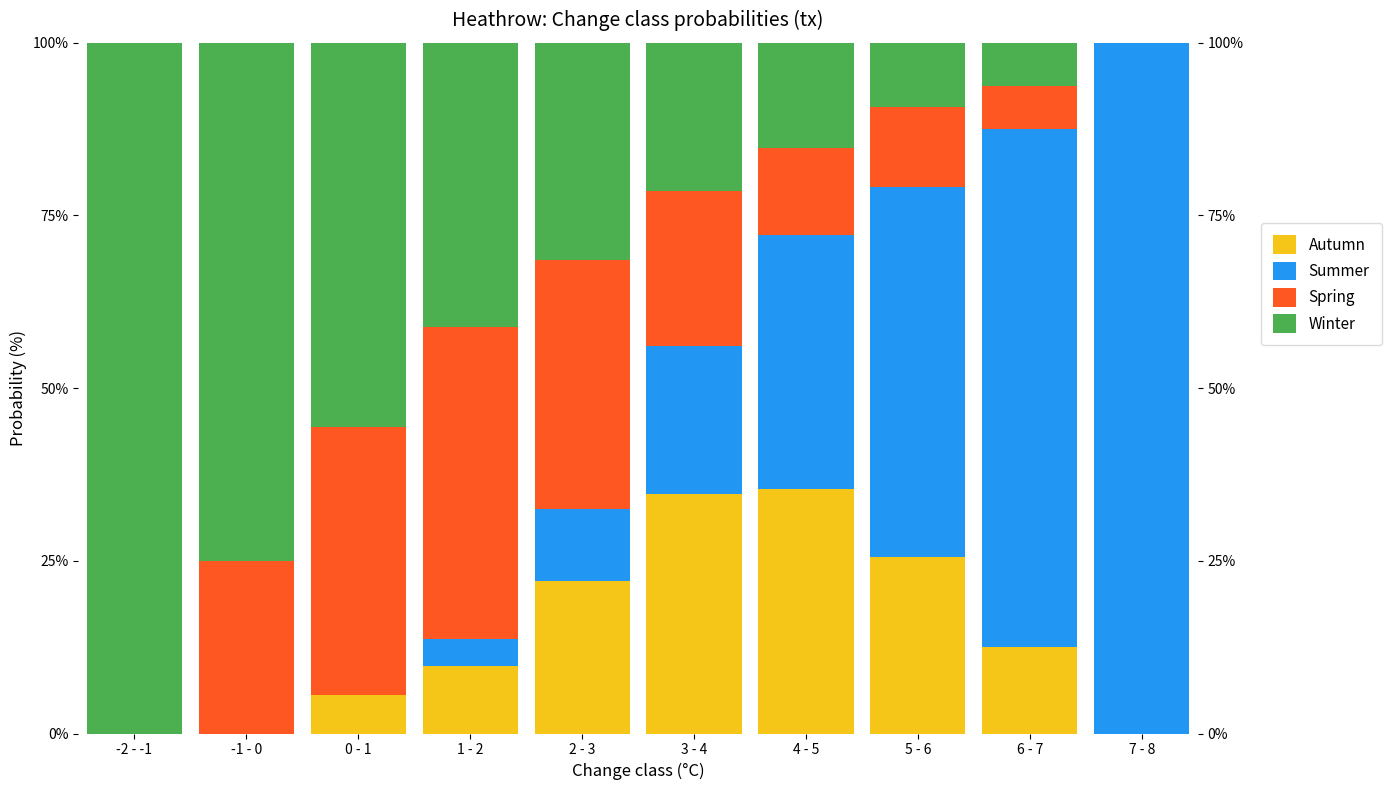

At 4 - 5, list the series in order from largest to smallest.

Summer, Autumn, Winter, Spring